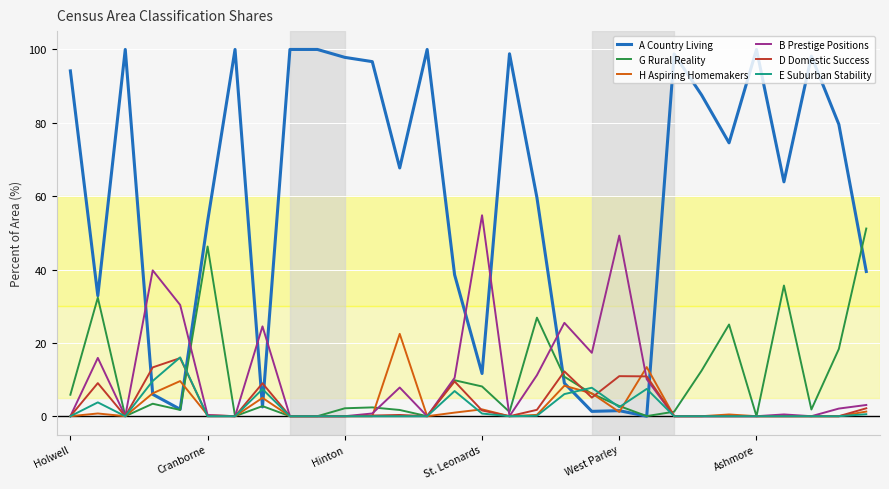

What is the highest value of the G Rural Reality series?

51.2